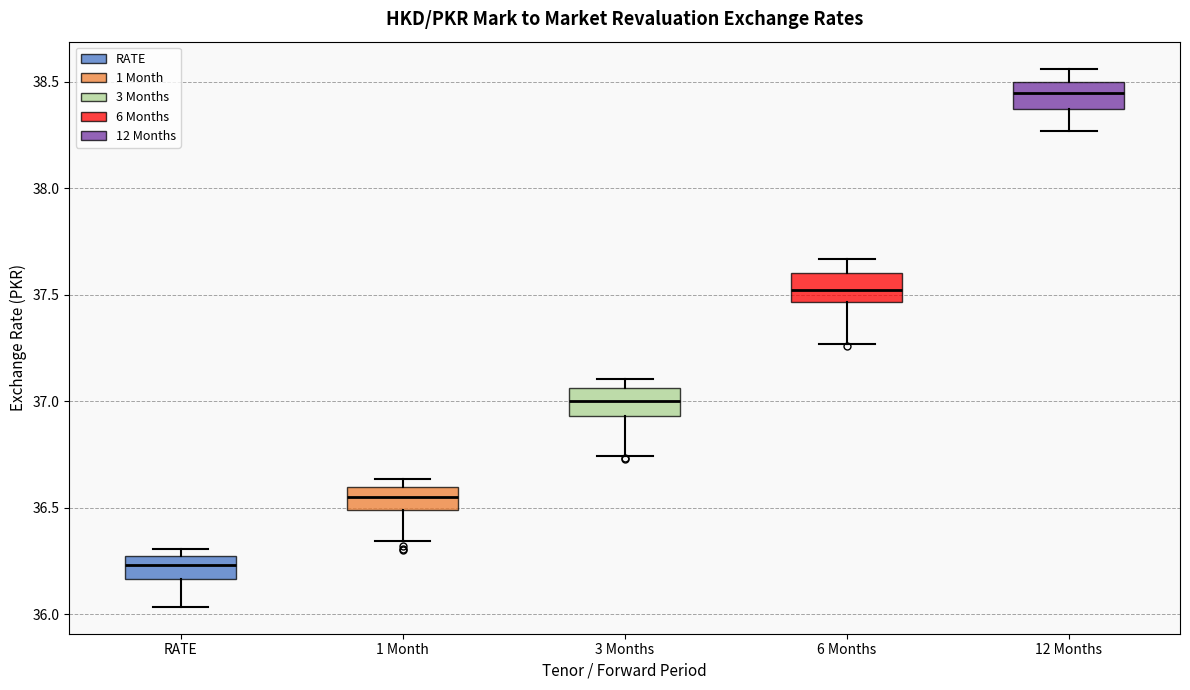

Which box's median line is the highest?

12 Months